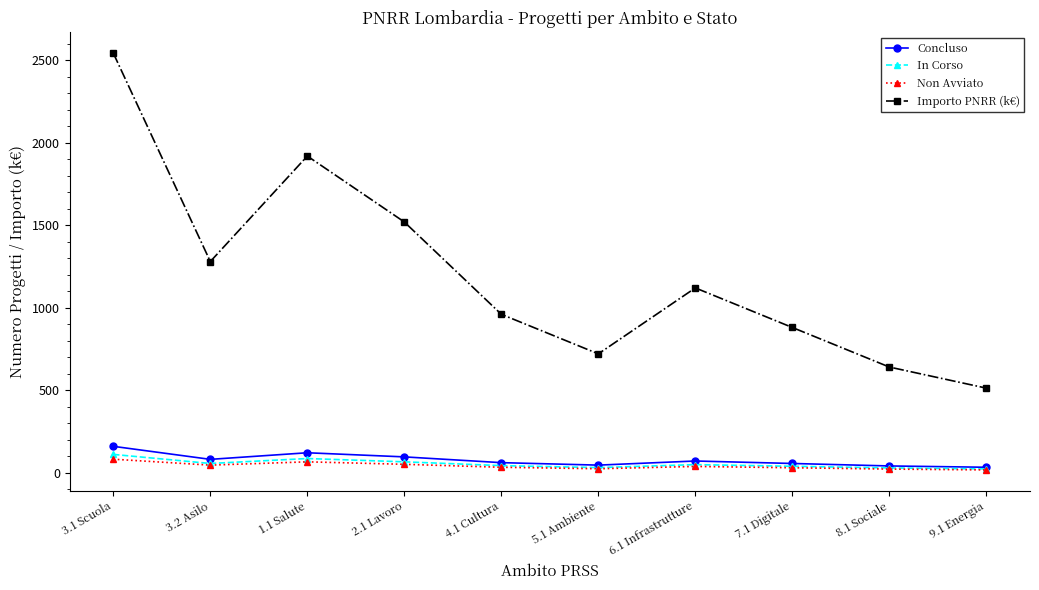

Where does the Concluso series first go above 70?

3.1 Scuola